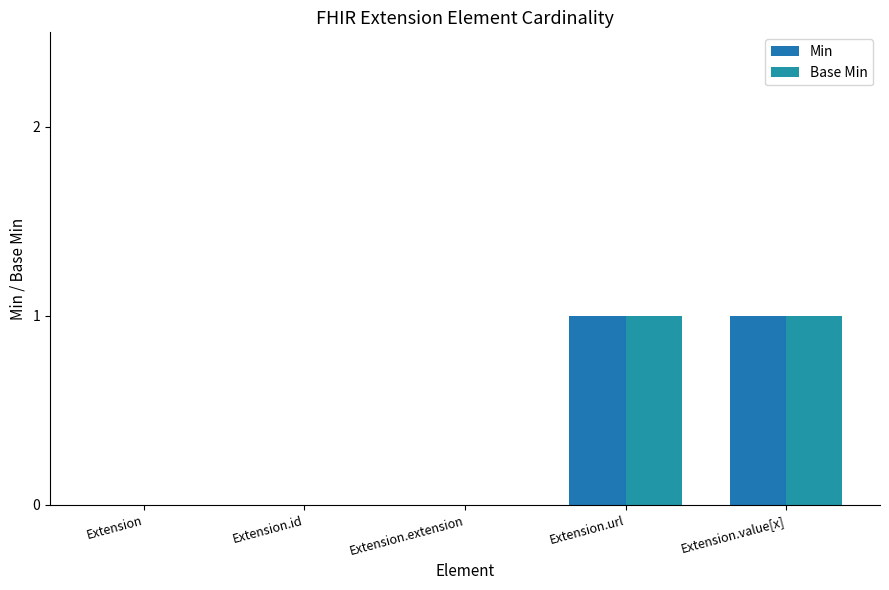

What is the difference between the maximum and minimum values in the Base Min series?

1